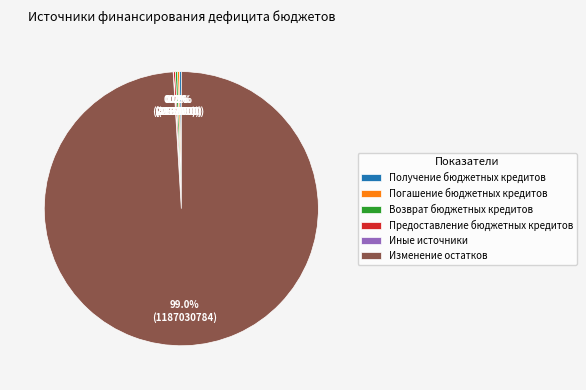

Which slice represents more than half of the pie?

Изменение остатков